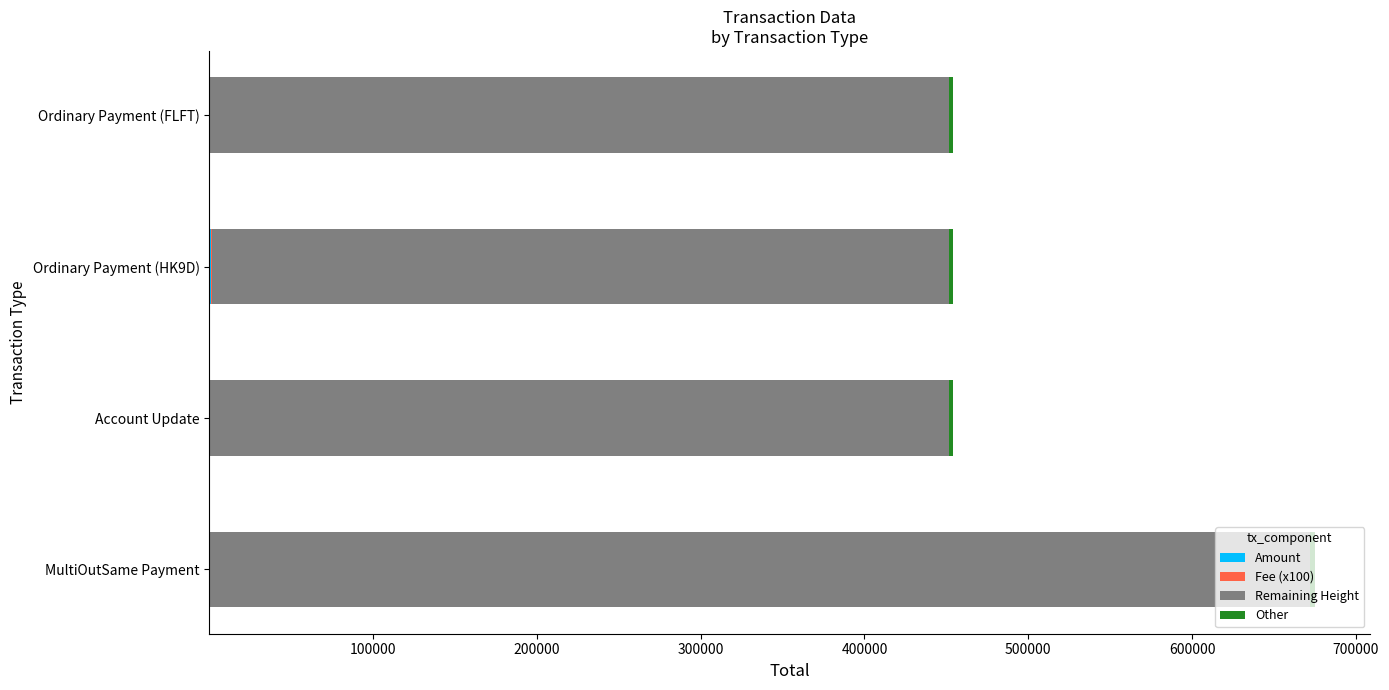

At which category is the sum across all series the highest?

MultiOutSame Payment